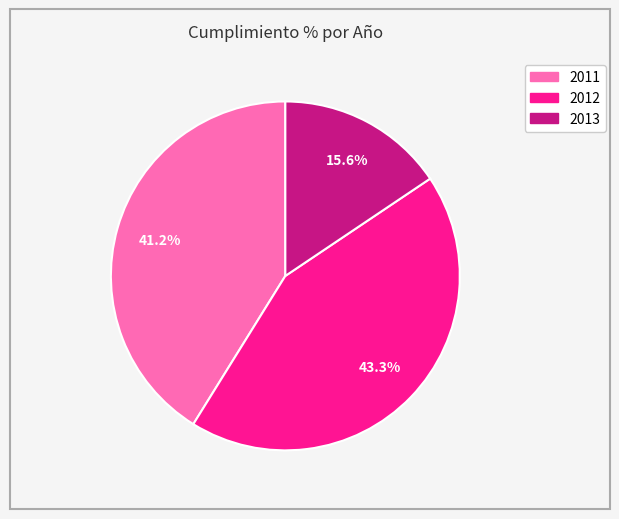

Is there a majority slice in this chart?

No